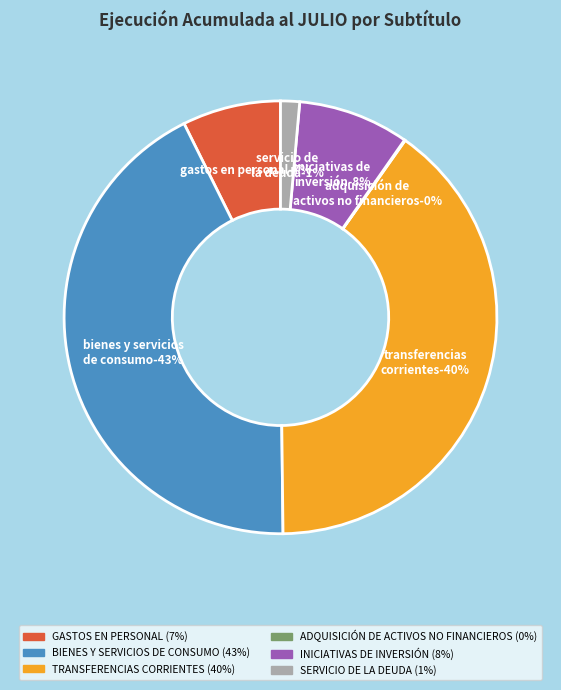

Count the number of slices in the pie.

6